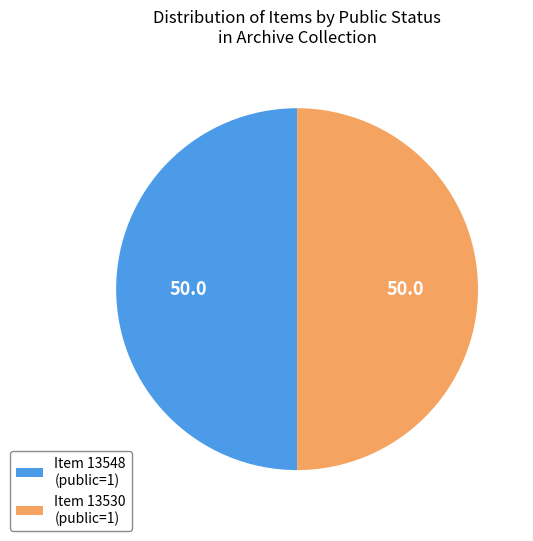

Is it true that Item 13530 (public=1) is 64% of the pie?

False